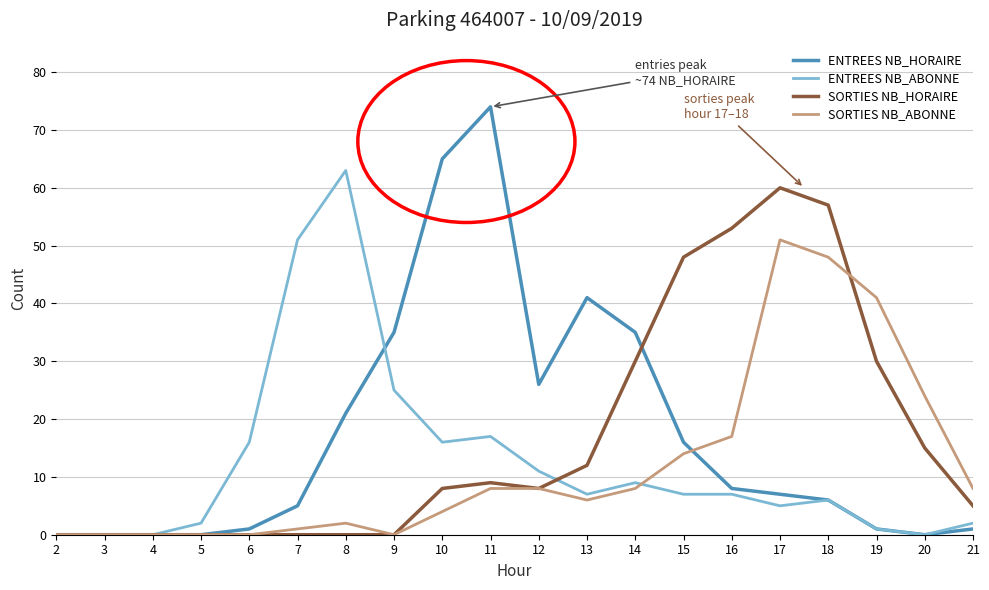

True or false: ENTREES NB_ABONNE has a value of 0 at 4.

True